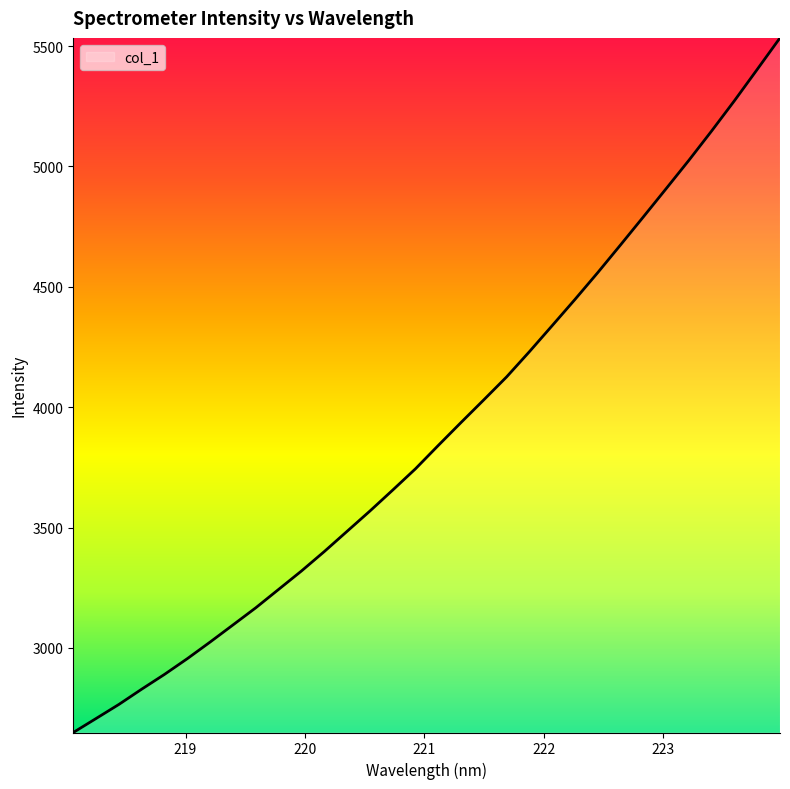

What is the minimum value shown in the chart?

2648.4